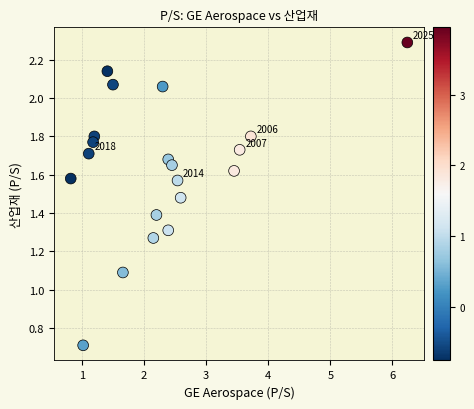

What Y value in the scatter plot is closest to 1?

1.1